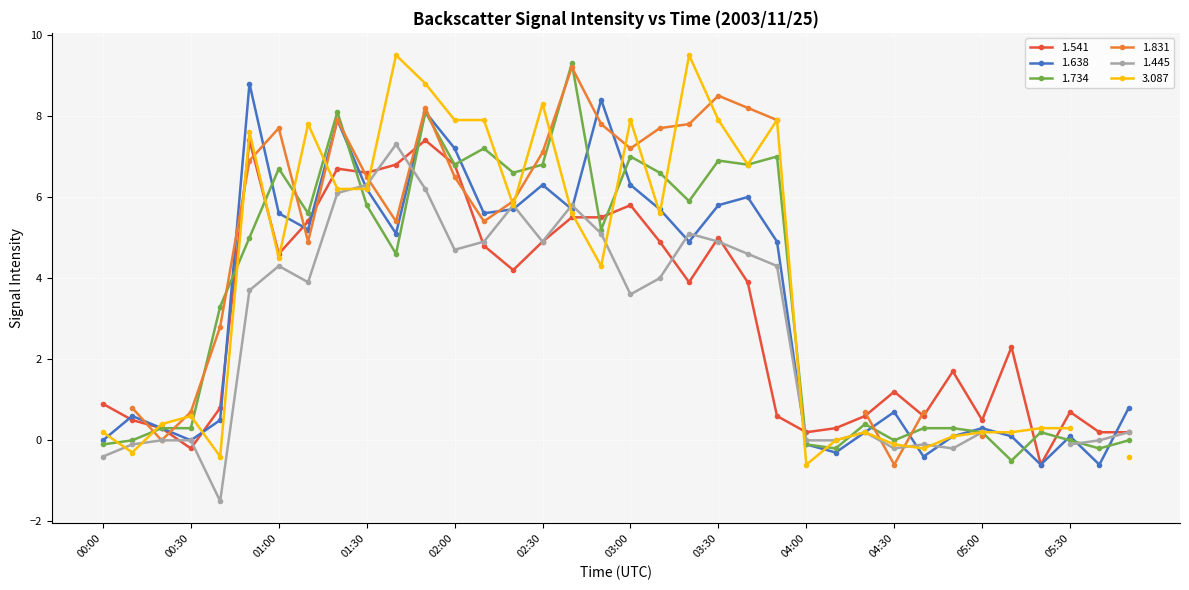

What is the maximum value for 1.638?

8.8